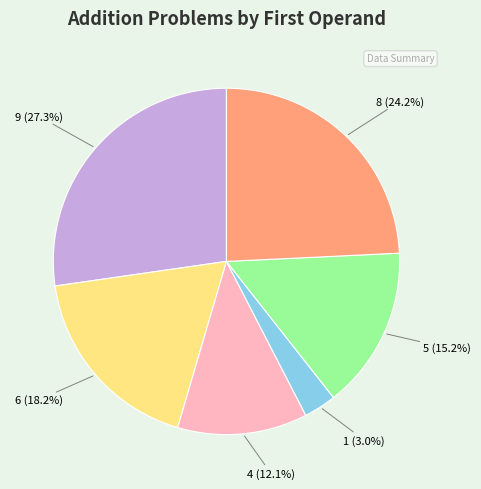

What is the smallest slice in the pie chart?

1